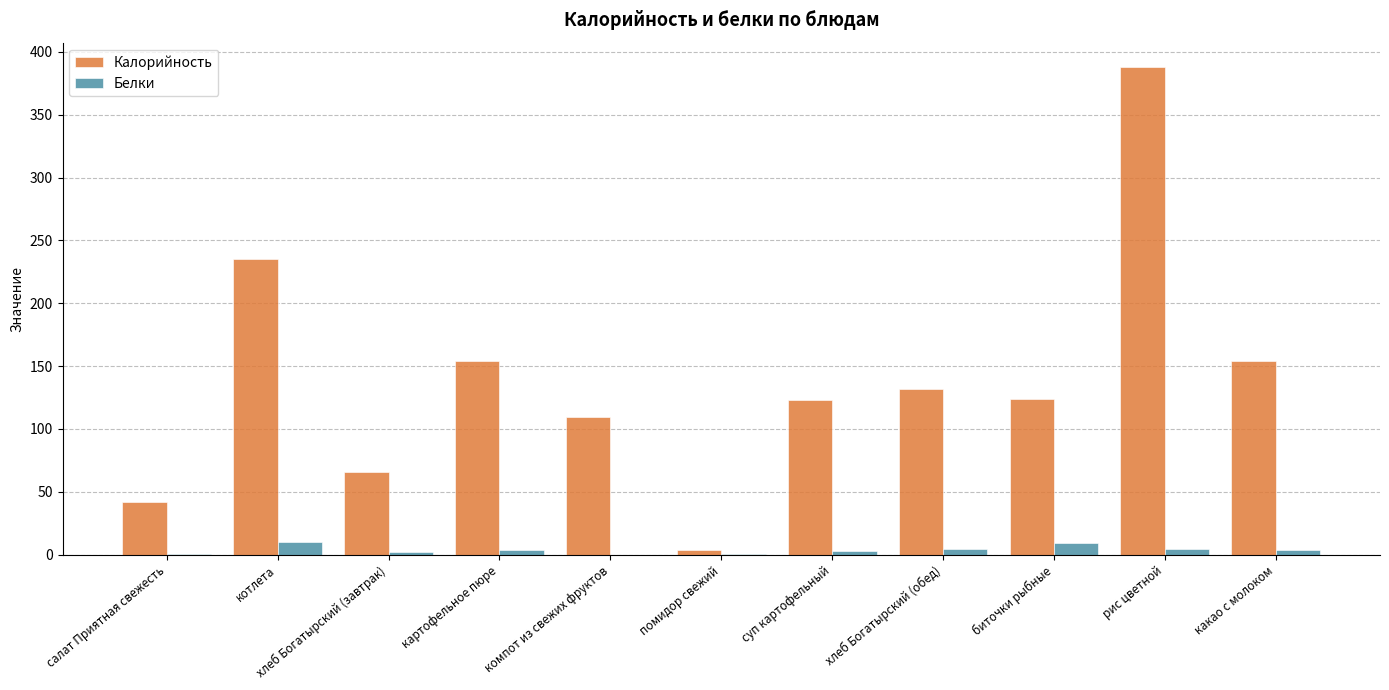

At which category is the sum across all series the highest?

рис цветной